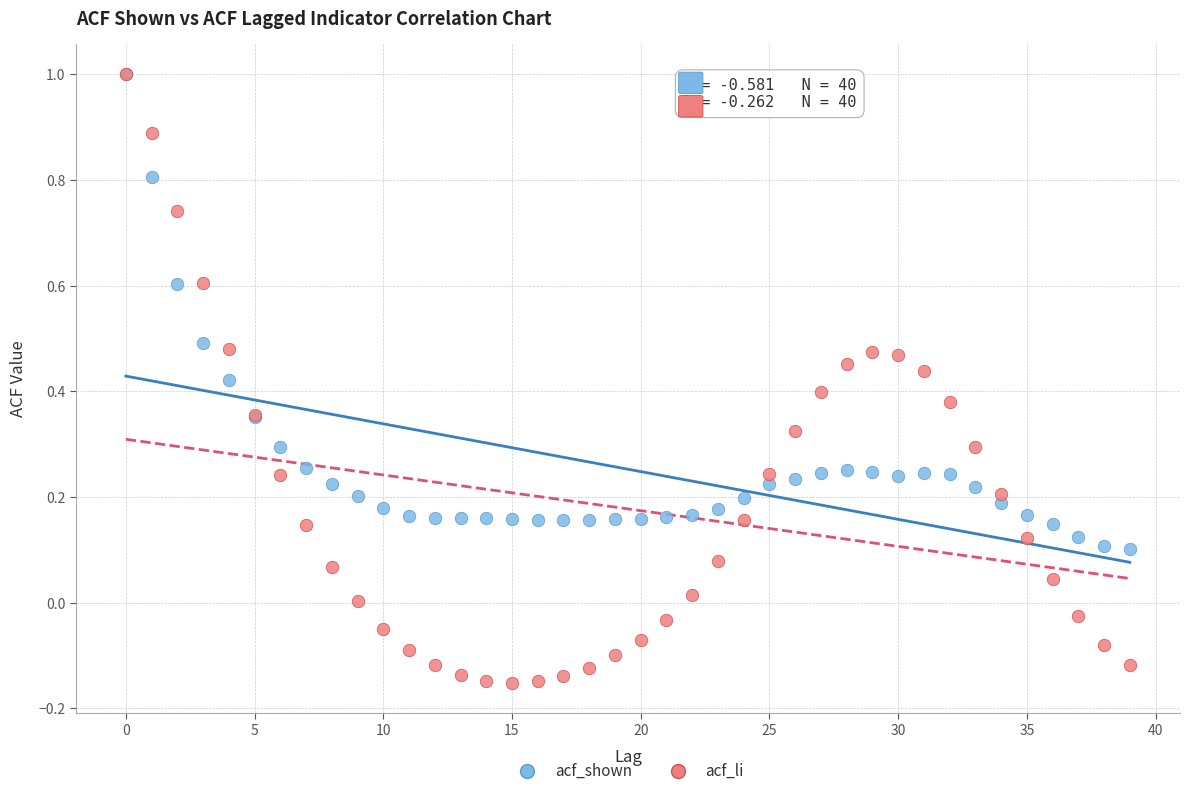

What are all the series names shown in the legend?

acf_shown, acf_li